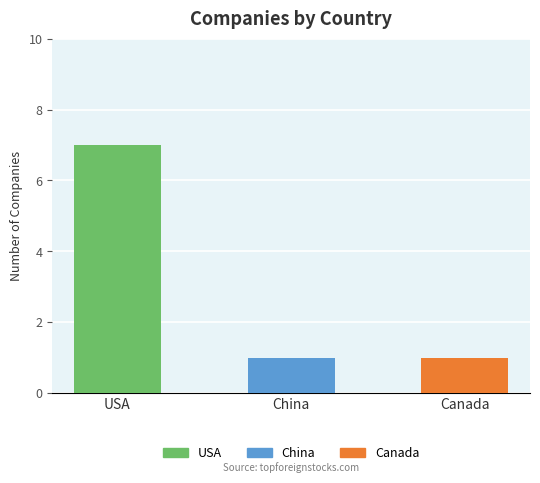

How many values are between 1 and 7?

3